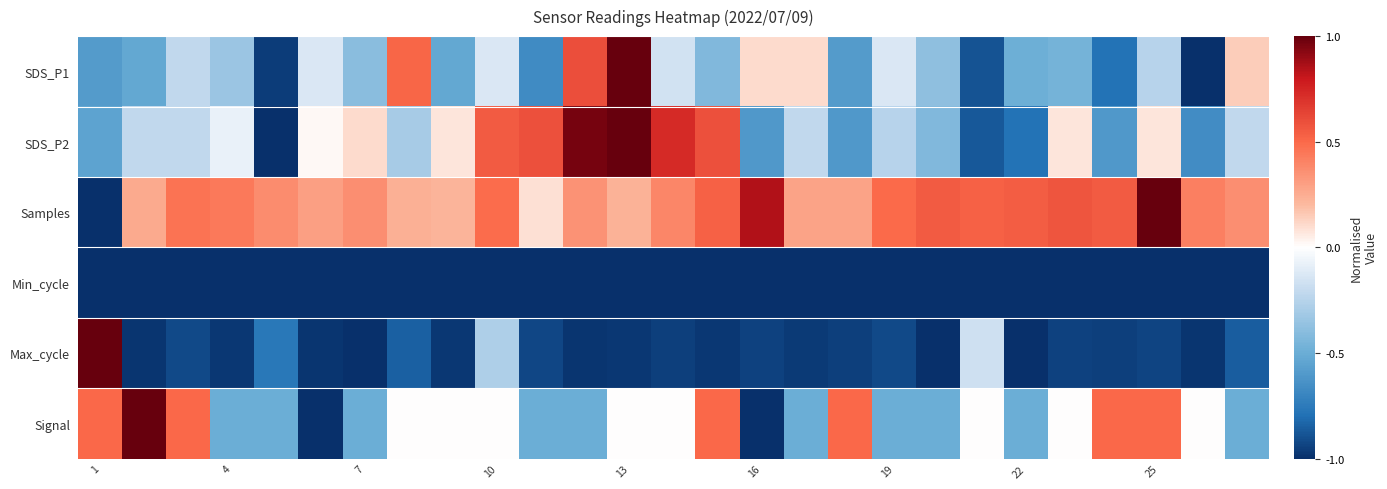

Reading left to right, list all the values displayed in this chart.

SDS_P1: -0.6	-0.5	-0.2	-0.3	-1.0	-0.1	-0.4	0.5	-0.5	-0.1	-0.7	0.6	1.0	-0.2	-0.4	0.1	0.1	-0.6	-0.1	-0.4	-0.9	-0.5	-0.5	-0.8	-0.2	-1.0	0.1
SDS_P2: -0.6	-0.2	-0.2	-0.1	-1.0	0.0	0.1	-0.3	0.1	0.6	0.6	1.0	1.0	0.7	0.6	-0.6	-0.2	-0.6	-0.2	-0.4	-0.9	-0.8	0.1	-0.6	0.1	-0.7	-0.2
Samples: -1.0	0.3	0.5	0.4	0.4	0.3	0.4	0.2	0.2	0.5	0.1	0.4	0.2	0.4	0.5	0.8	0.3	0.3	0.5	0.6	0.5	0.5	0.6	0.6	1.0	0.4	0.4
Min_cycle: -1.0	-1.0	-1.0	-1.0	-1.0	-1.0	-1.0	-1.0	-1.0	-1.0	-1.0	-1.0	-1.0	-1.0	-1.0	-1.0	-1.0	-1.0	-1.0	-1.0	-1.0	-1.0	-1.0	-1.0	-1.0	-1.0	-1.0
Max_cycle: 1.0	-1.0	-0.9	-1.0	-0.8	-1.0	-1.0	-0.8	-1.0	-0.3	-0.9	-1.0	-1.0	-0.9	-1.0	-0.9	-1.0	-0.9	-0.9	-1.0	-0.2	-1.0	-0.9	-0.9	-0.9	-1.0	-0.9
Signal: 0.5	1.0	0.5	-0.5	-0.5	-1.0	-0.5	0.0	0.0	0.0	-0.5	-0.5	0.0	0.0	0.5	-1.0	-0.5	0.5	-0.5	-0.5	0.0	-0.5	0.0	0.5	0.5	0.0	-0.5